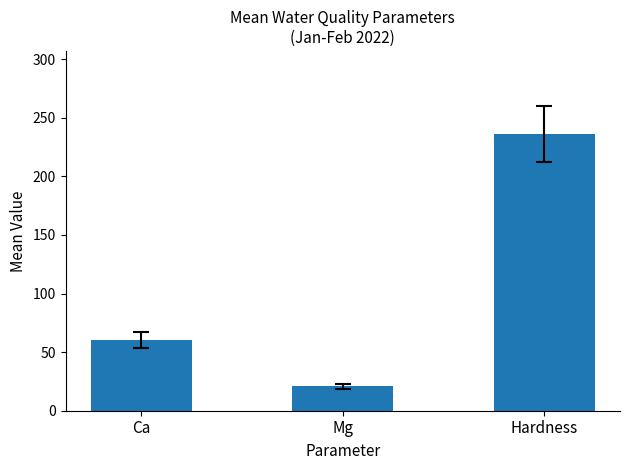

What is the average value?

105.7